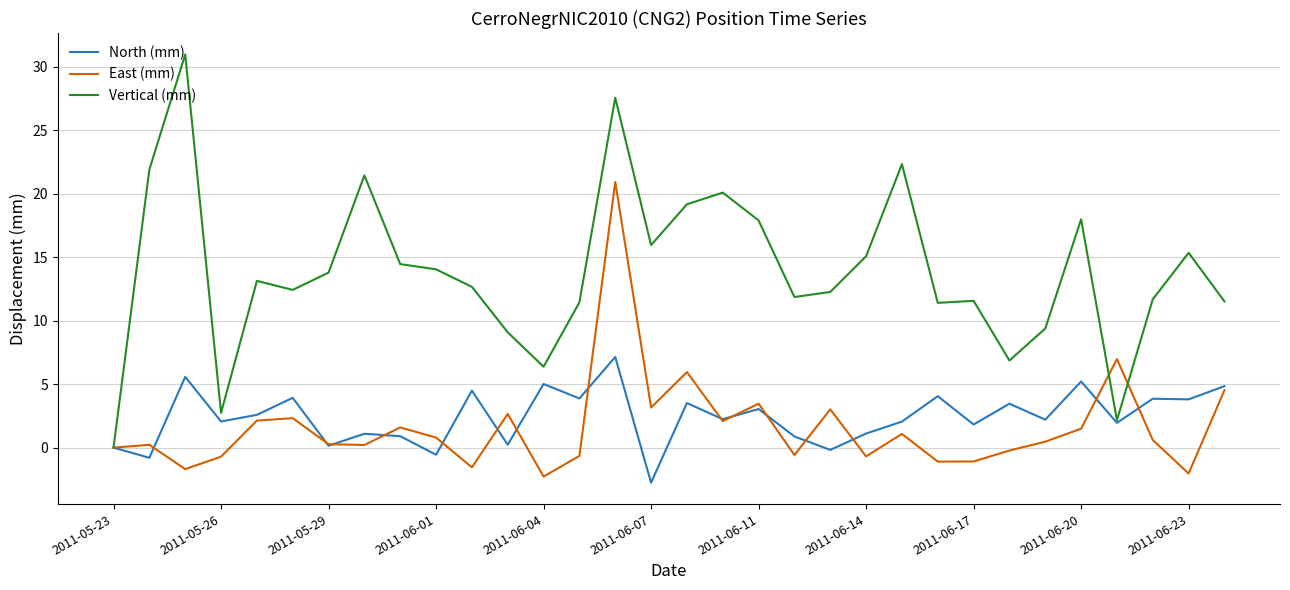

Rank the series by their maximum value, from lowest to highest.

North (mm), East (mm), Vertical (mm)